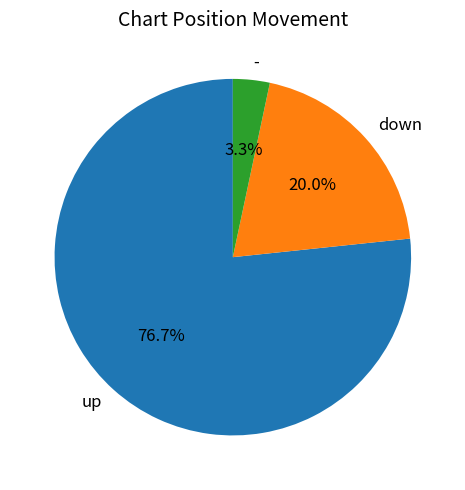

Count the number of slices in the pie.

3